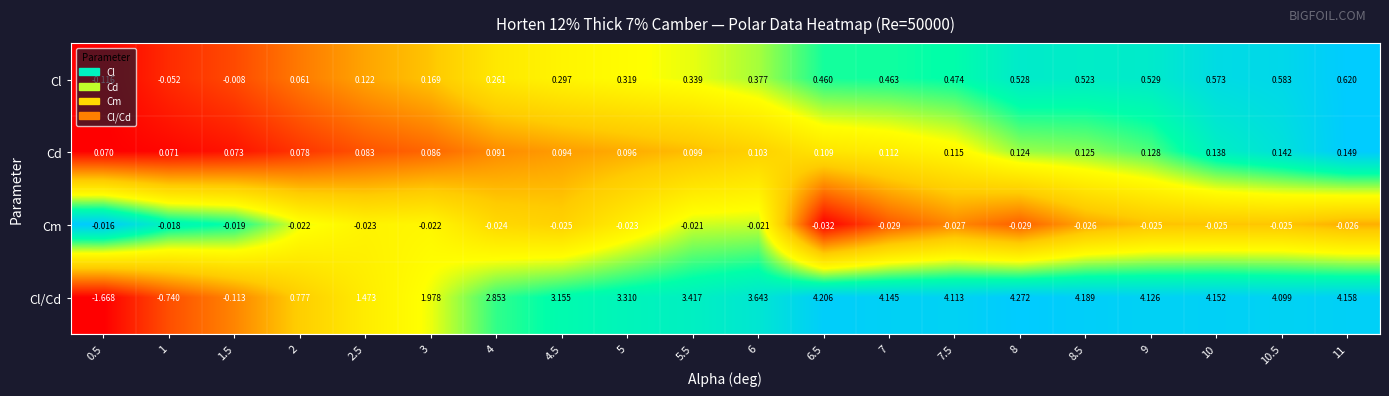

Between 7 and 8, which series saw the biggest shift?

Cl/Cd